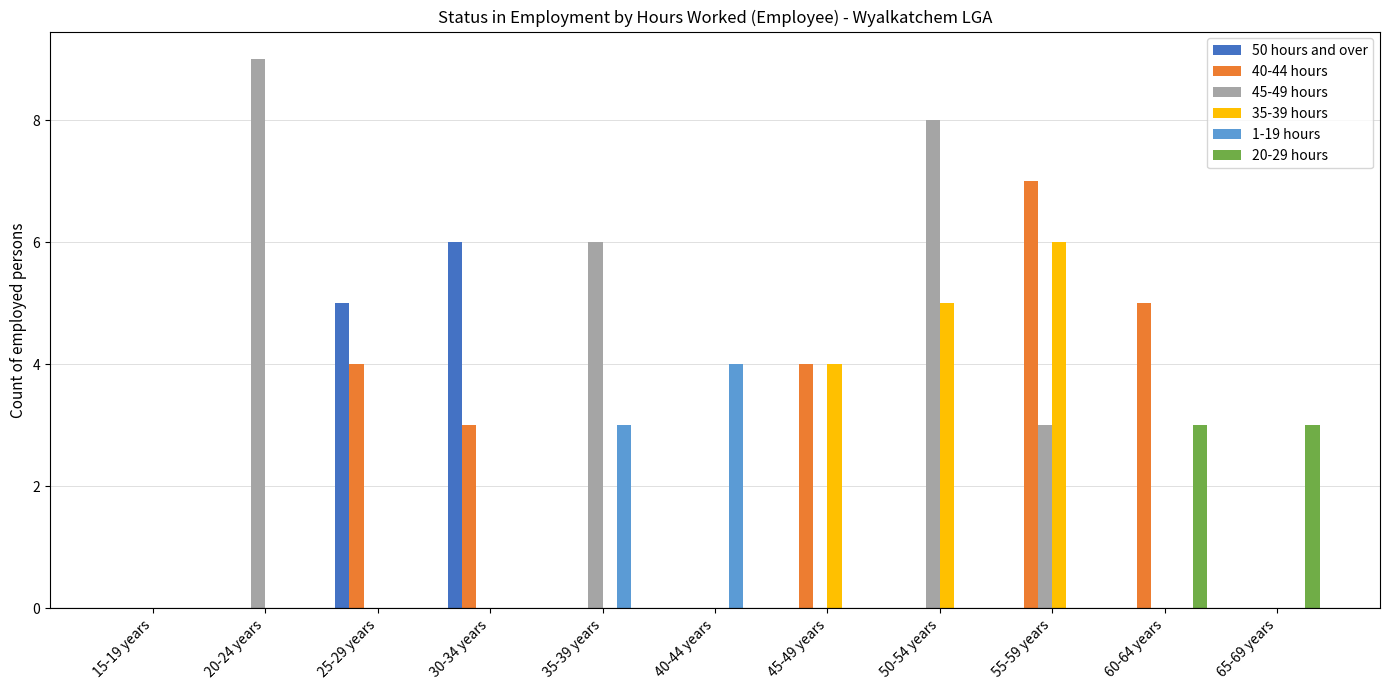

What is the difference between the 1-19 hours values at 15-19 years and 35-39 years?

3